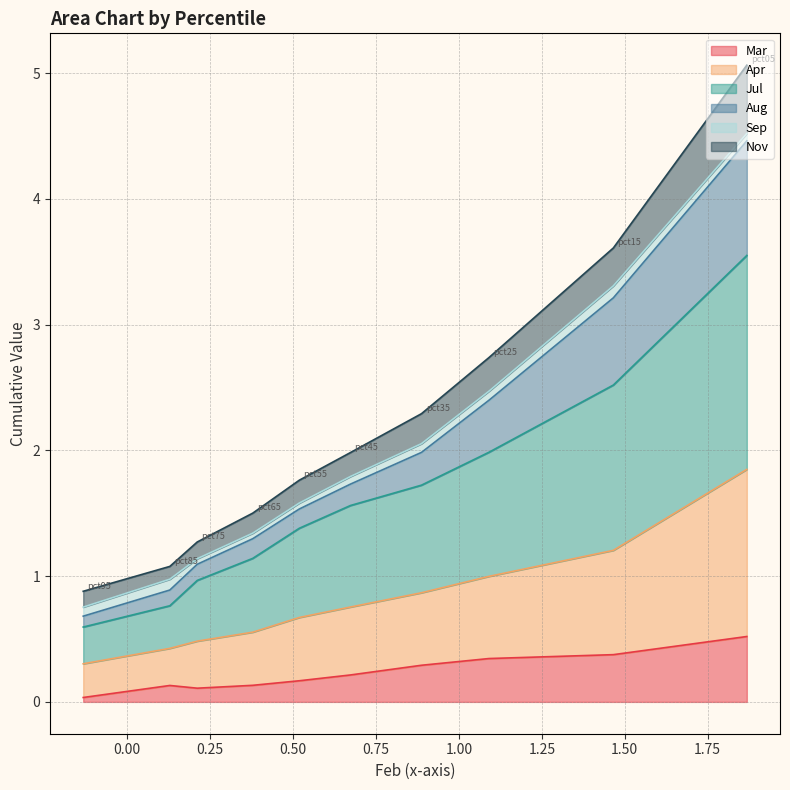

Between pct05 and pct15, which series saw the biggest shift?

Jul